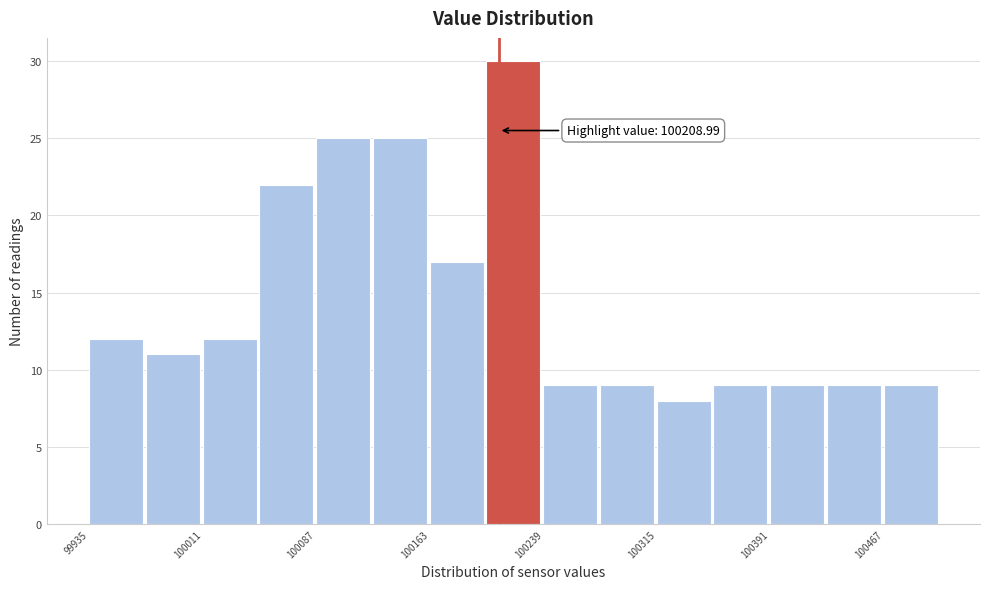

Around what value on the x-axis is the tallest bar? Give the approximate position of its centre, as read against the axis.

100220